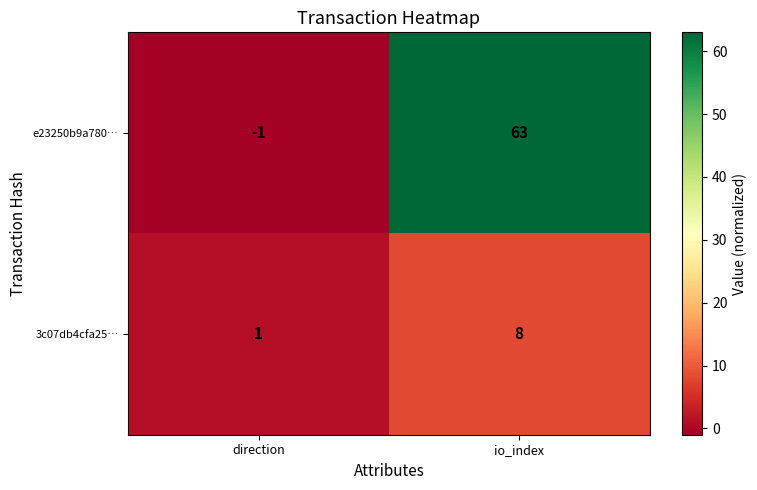

Which label corresponds to the smallest value in the chart?

direction